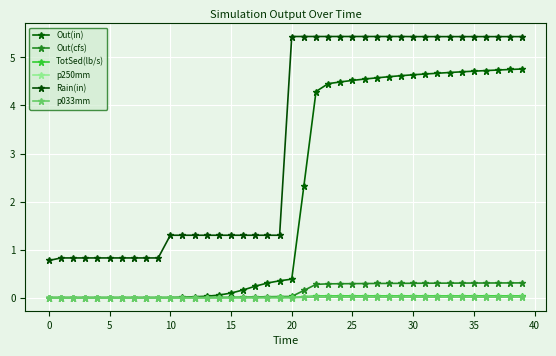

What are all the series names shown in the legend?

Out(in), Out(cfs), TotSed(lb/s), p250mm, Rain(in), p033mm